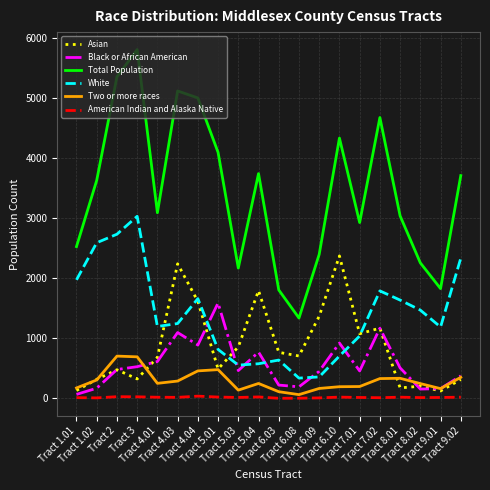

What is the highest value of the Asian series?

2369